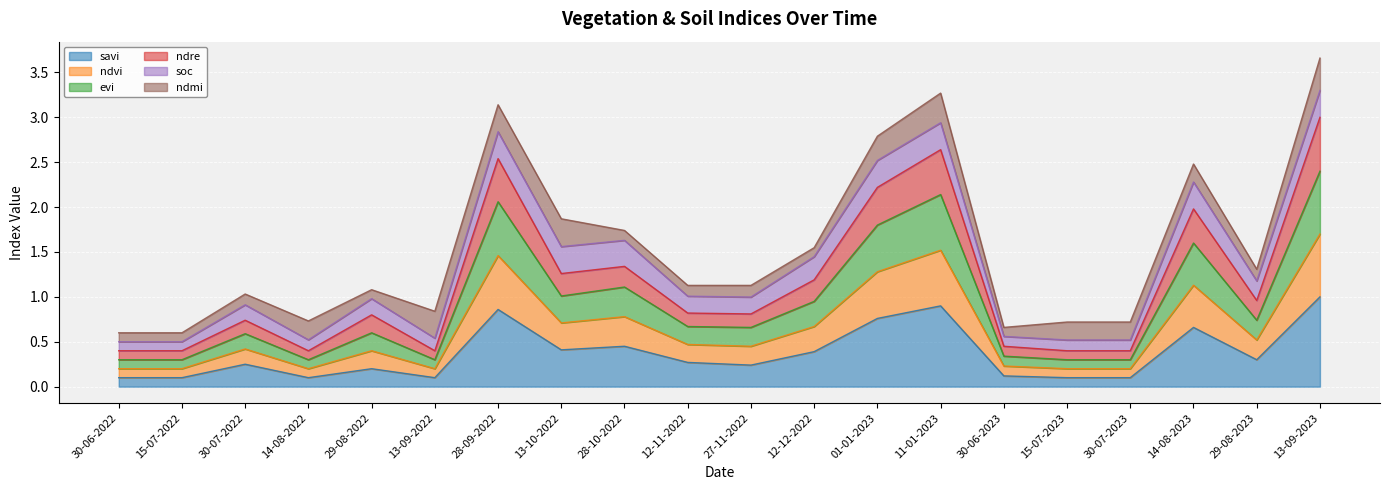

Which has a higher value, 01-01-2023 or 15-07-2023?

01-01-2023